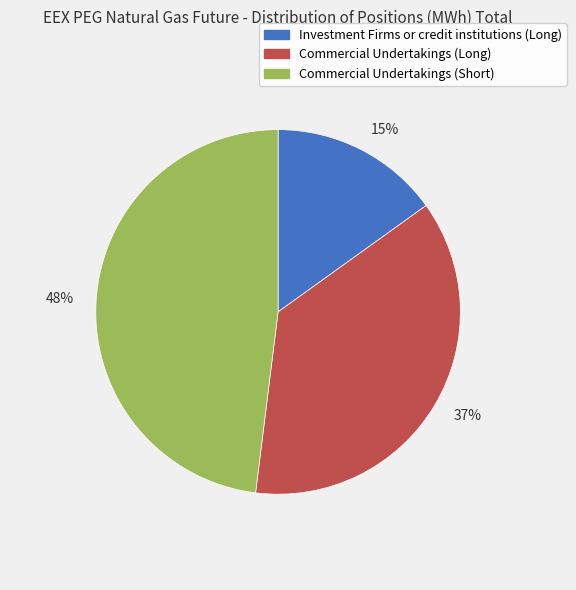

To the nearest percent, what portion does 15% represent?

15%